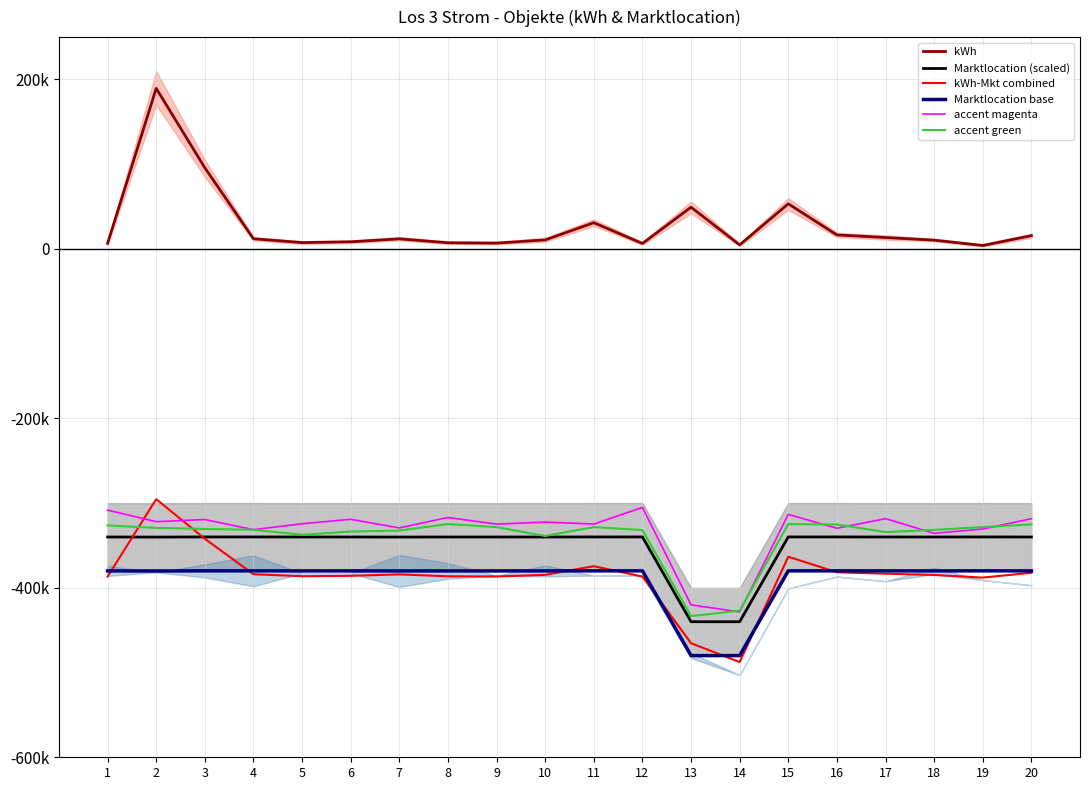

Which category has the lowest value in the kWh-Mkt combined series?

14